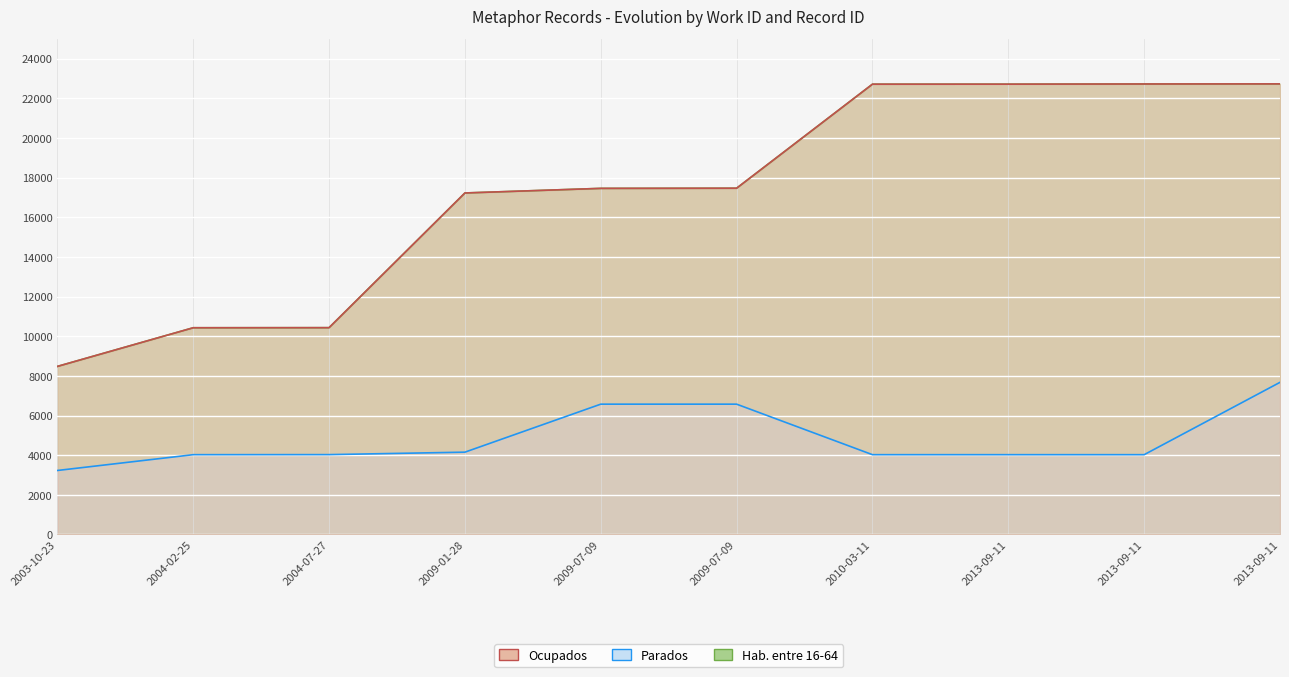

How many values in the Hab. entre 16-64 series exceed 17464?

4